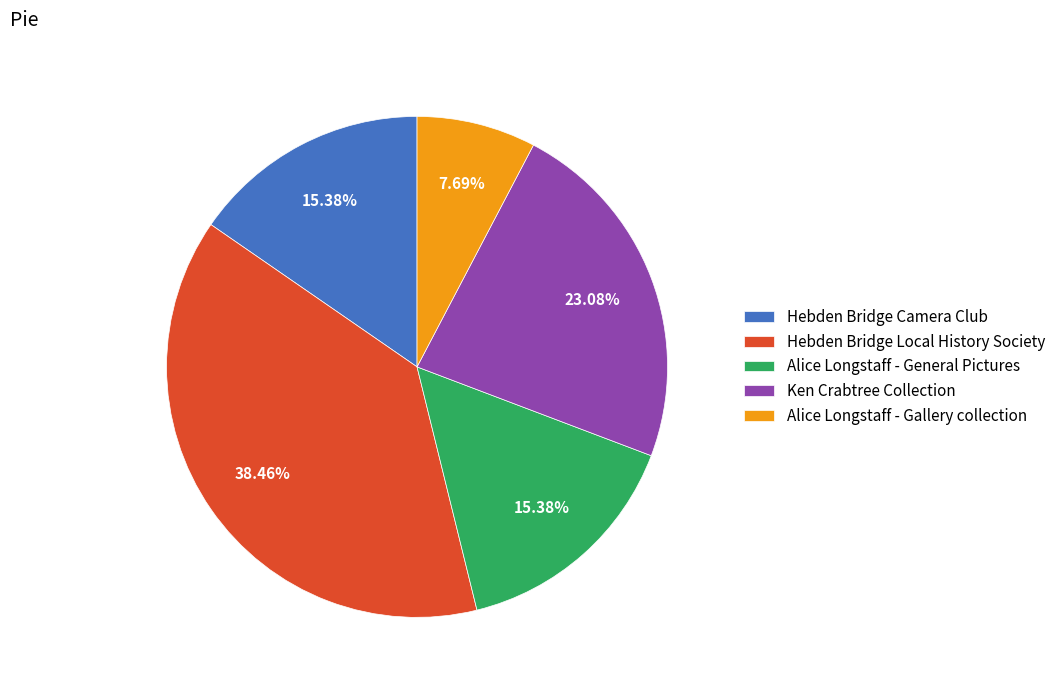

To the nearest percent, what percentage of the pie is Hebden Bridge Camera Club?

15%